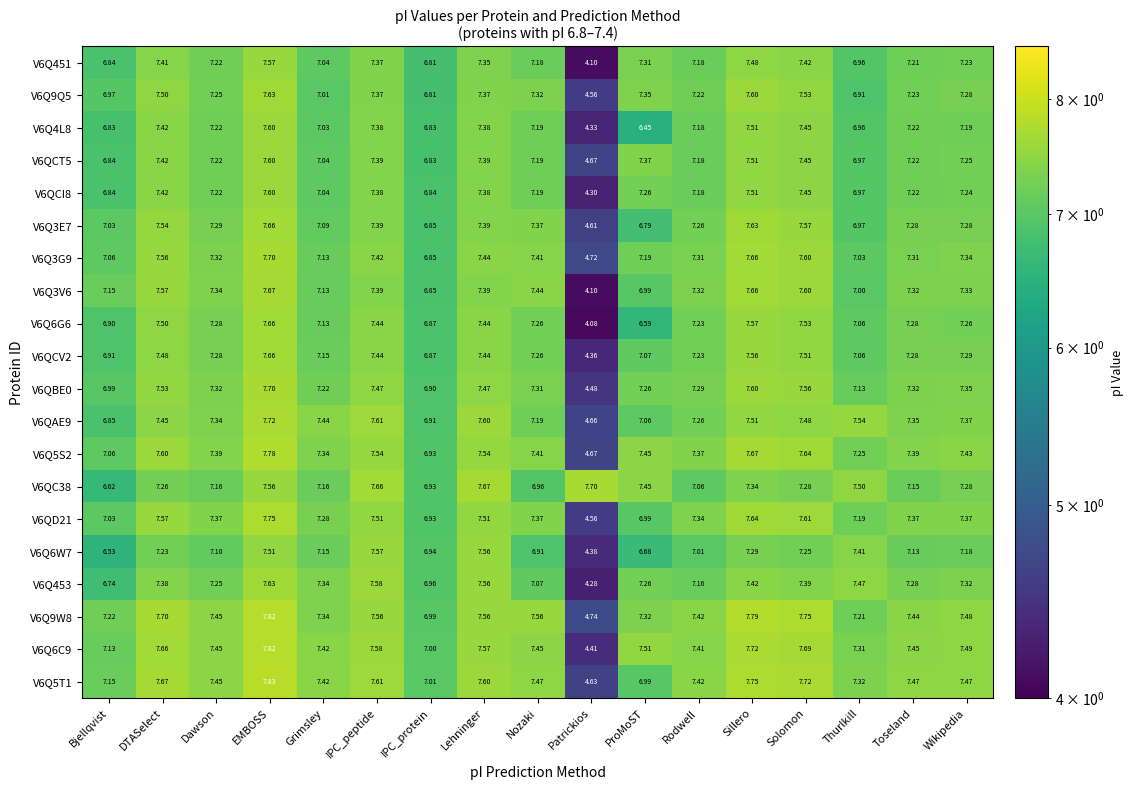

Which category has the lowest value across all series?

Patrickios